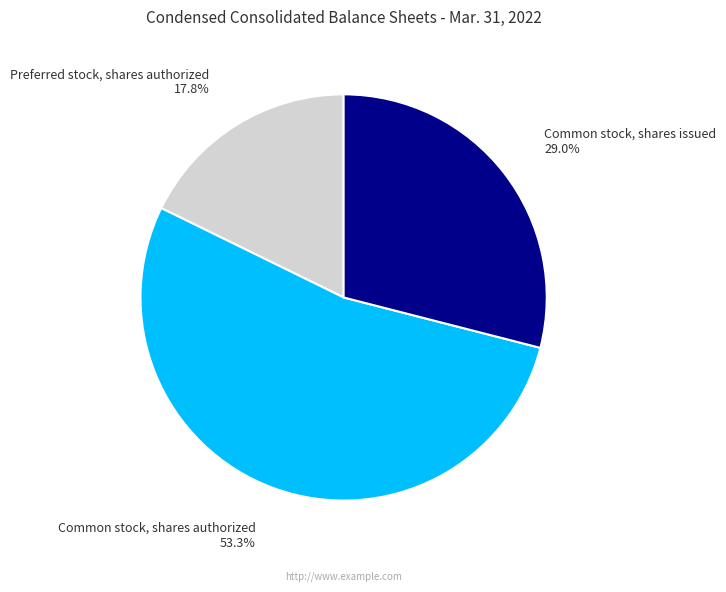

How many slices are in this pie chart?

3